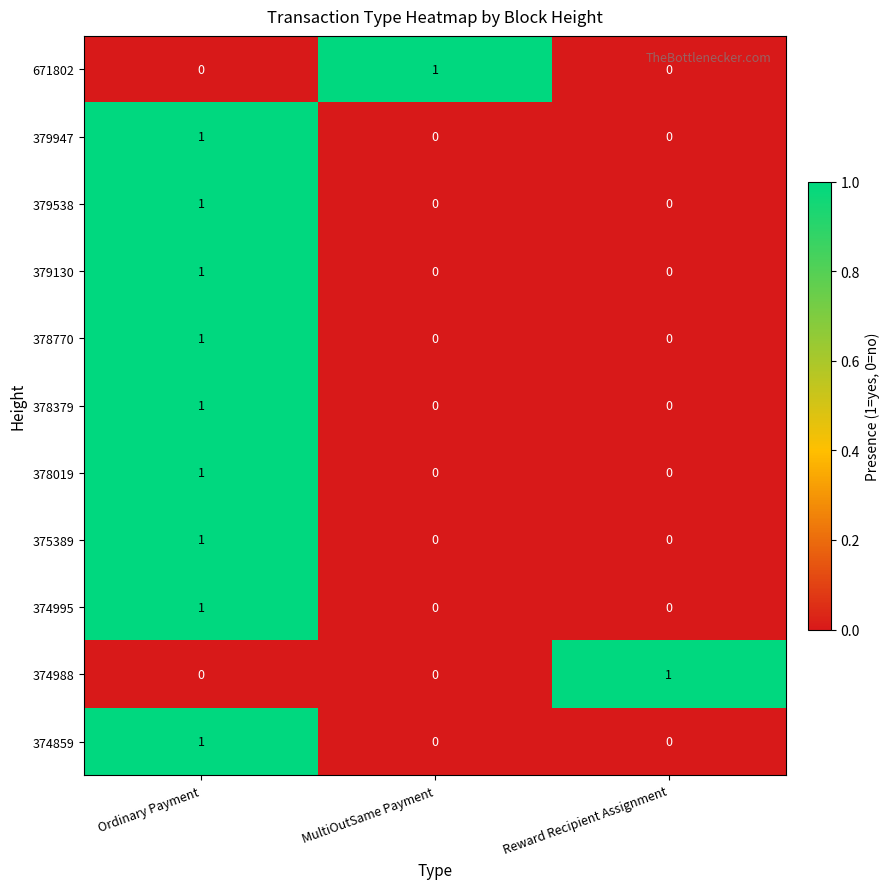

The value of 378379 at MultiOutSame Payment is 1. True or false?

False